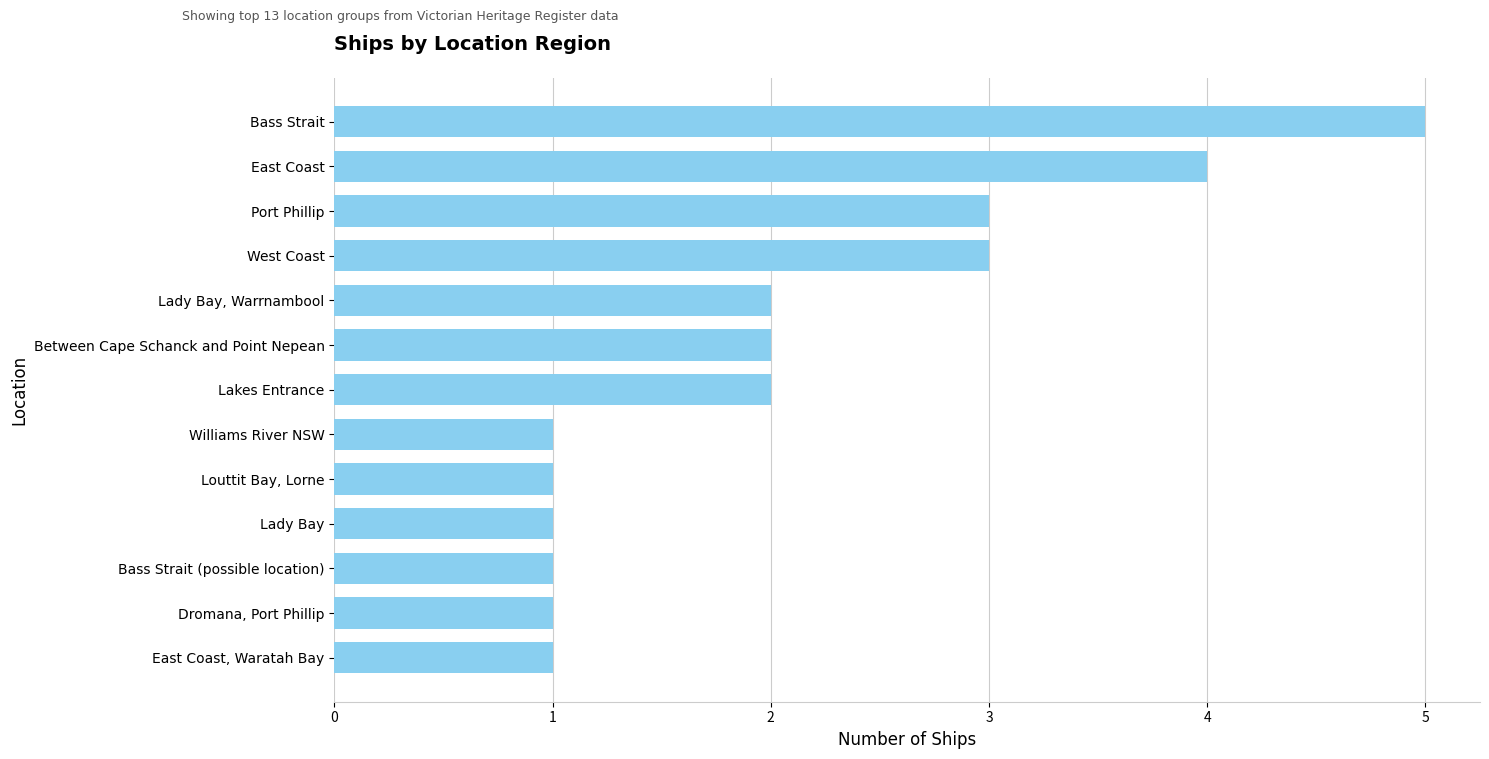

What is the label of the 8th bar from the top?

Williams River NSW